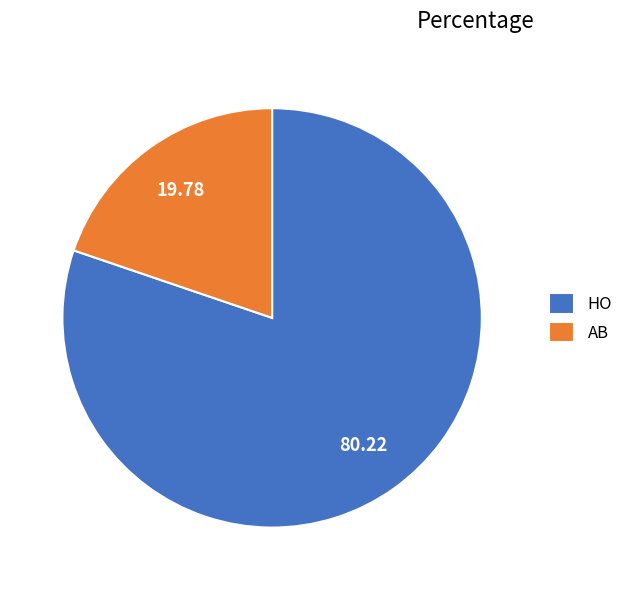

True or false: AB accounts for 20% of the total.

True